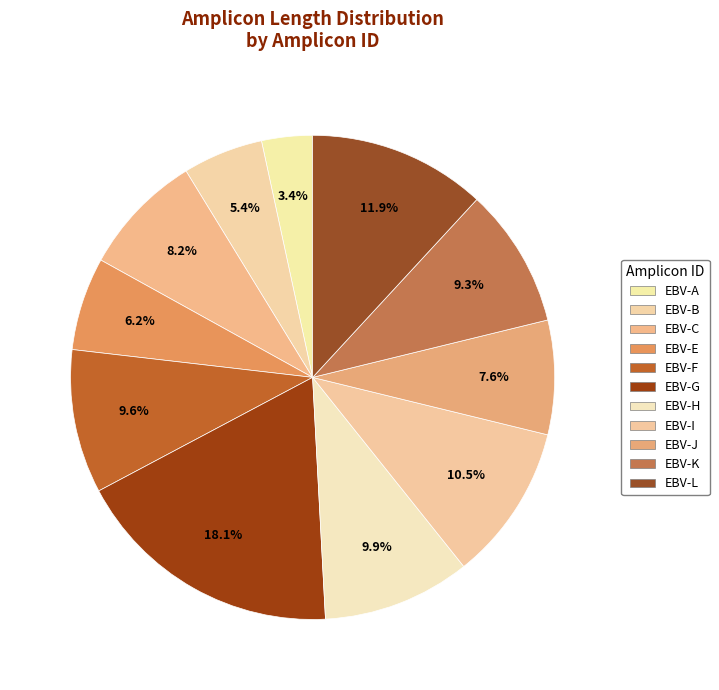

To the nearest percent, what percentage of the pie is EBV-B?

5%